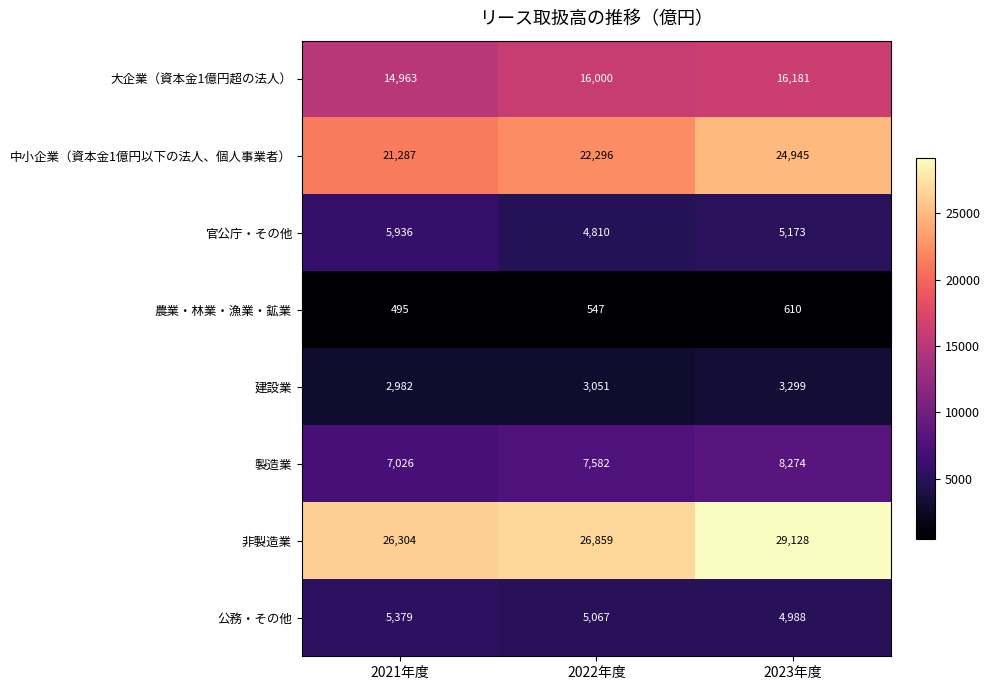

How many 農業・林業・漁業・鉱業 values are between 495 and 610?

3